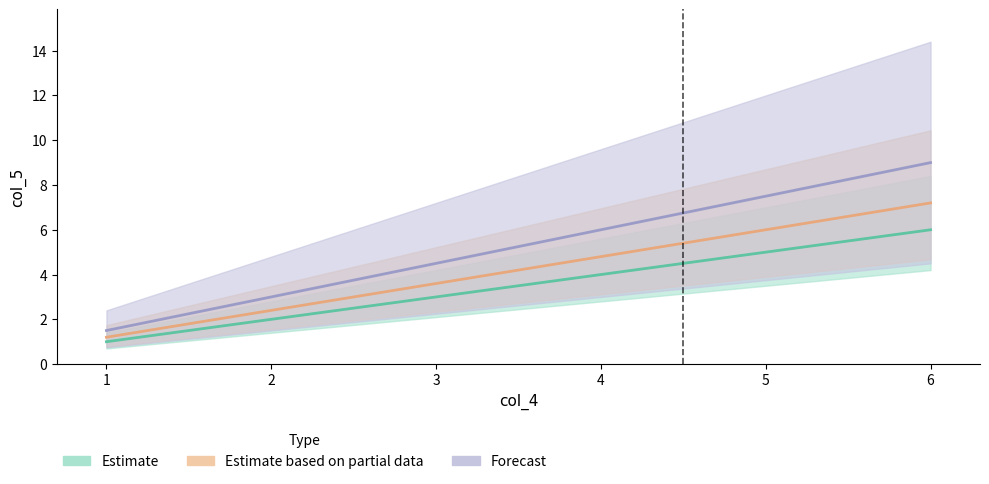

The Estimate series shows 8.8 at 5. True or false?

False